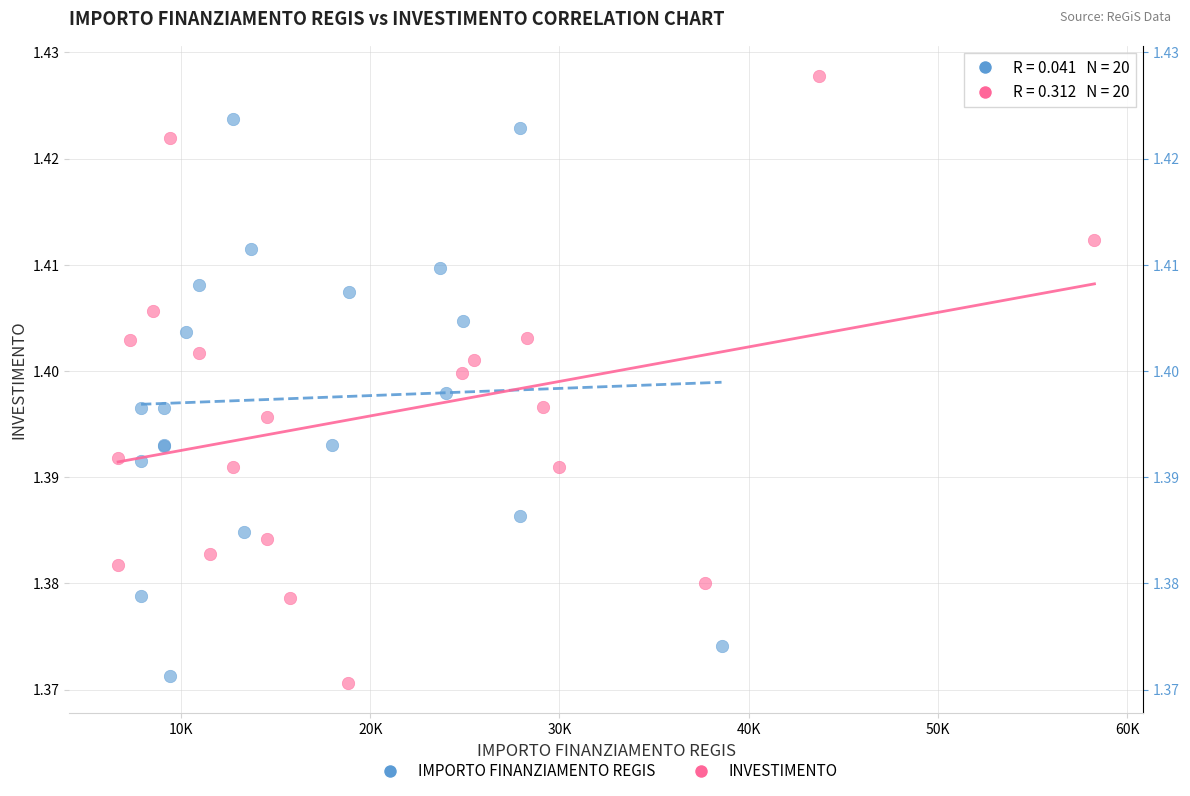

Which series contains the lowest Y value?

INVESTIMENTO